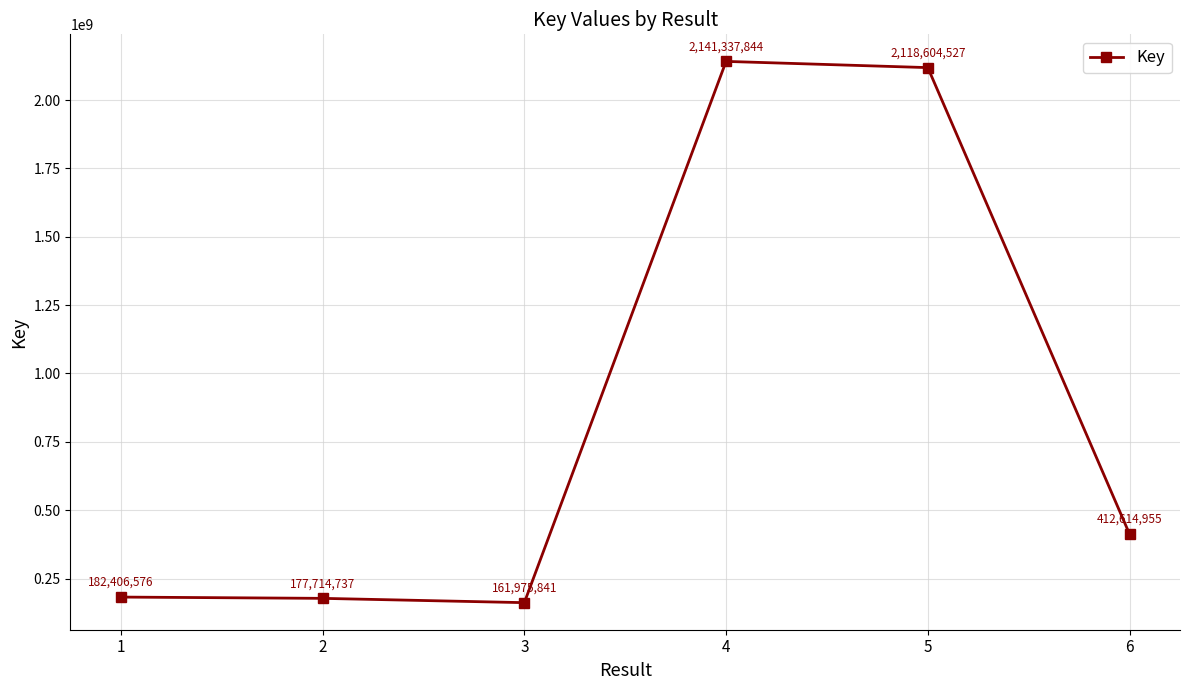

Approximately how many times larger is the value at 4 compared to 5?

1.0